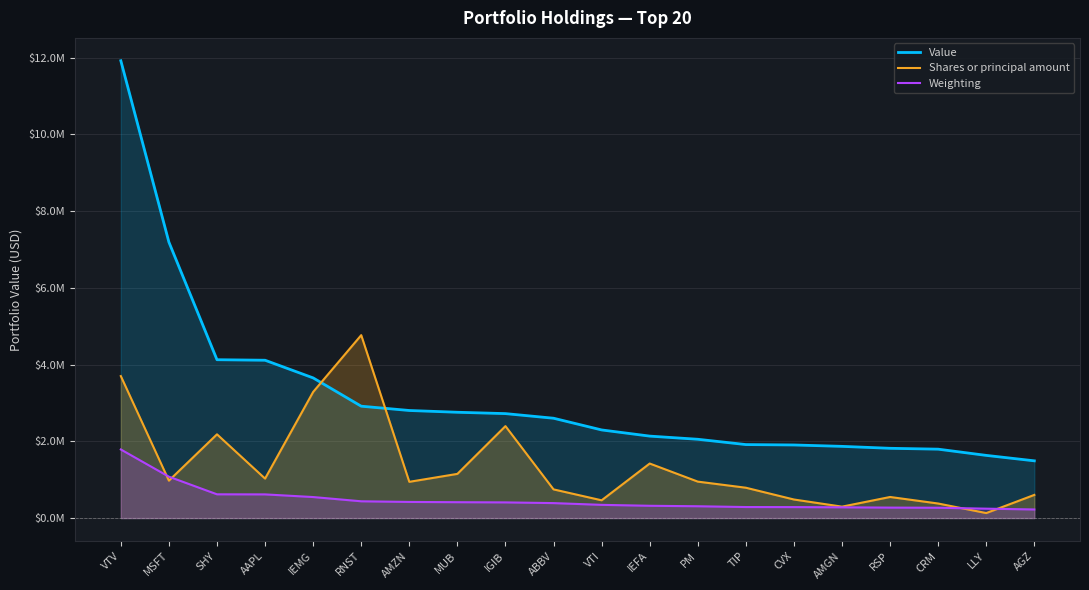

What is the minimum value for Value?

1491685.0